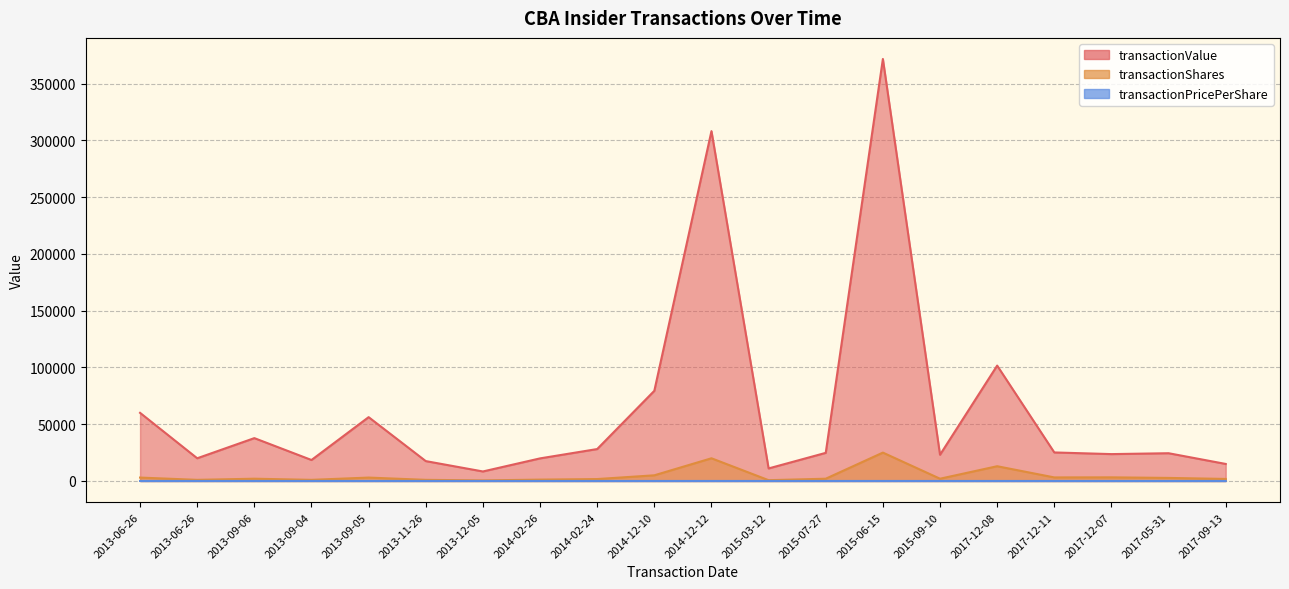

What is the maximum value for transactionValue?

371750.0